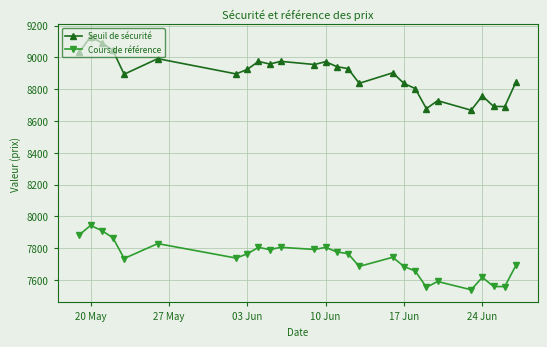

In Cours de référence, how many points are higher than both neighbors (excluding endpoints)?

8